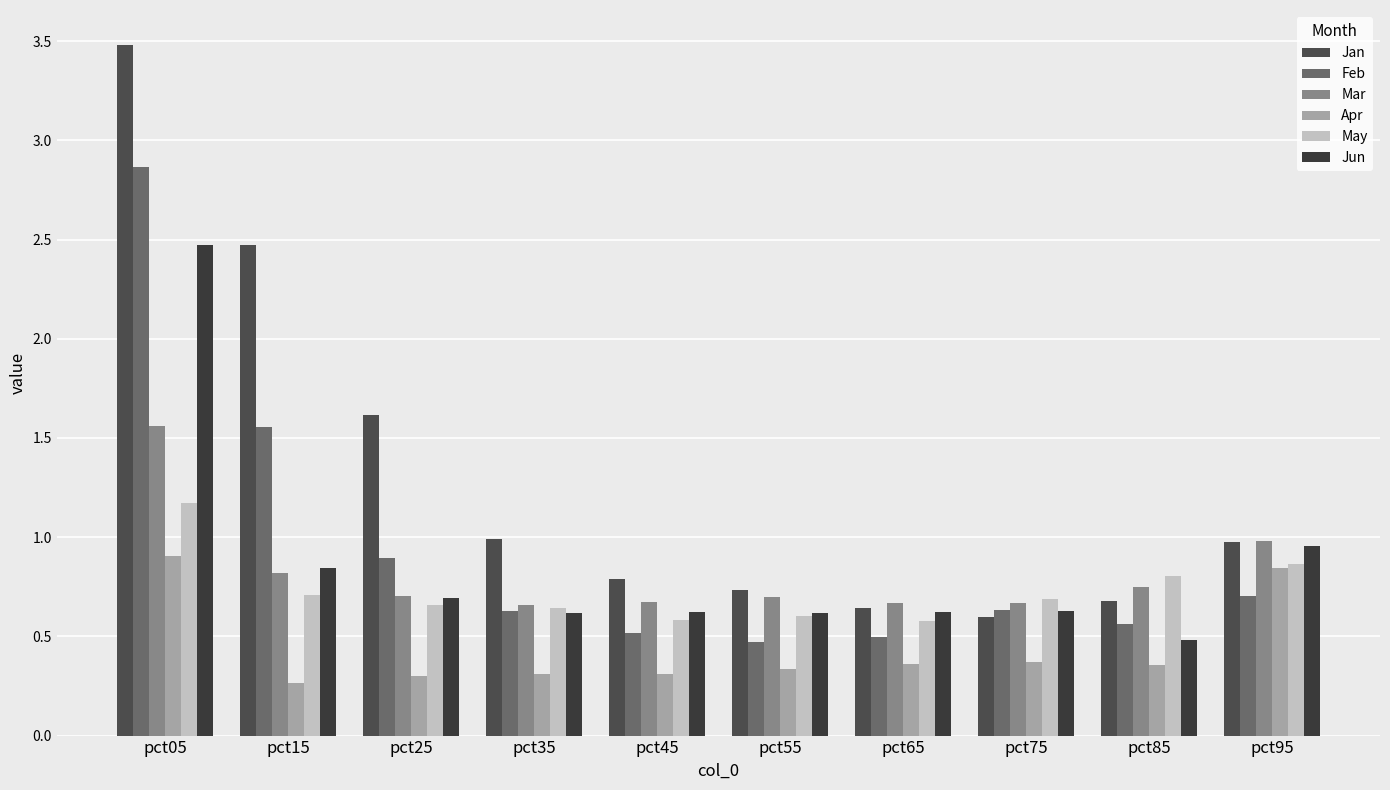

Rank the series by their maximum value, from lowest to highest.

Apr, May, Mar, Jun, Feb, Jan